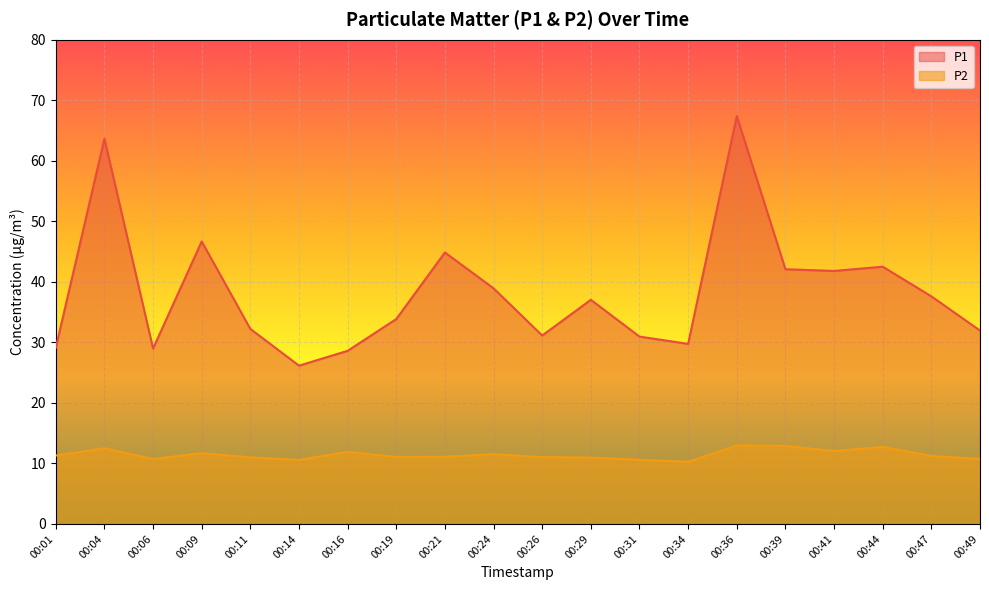

In P1, how many points are lower than both neighbors (excluding endpoints)?

5